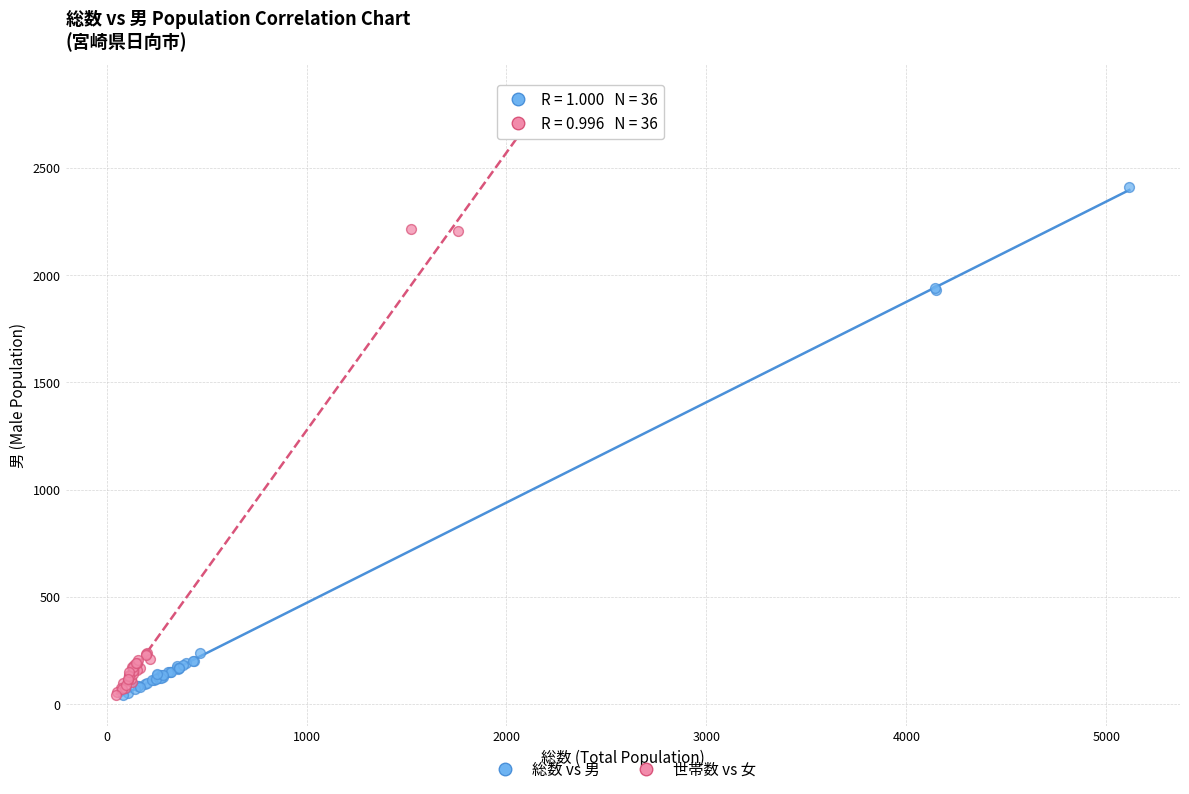

Which series reaches the maximum Y coordinate?

世帯数 vs 女